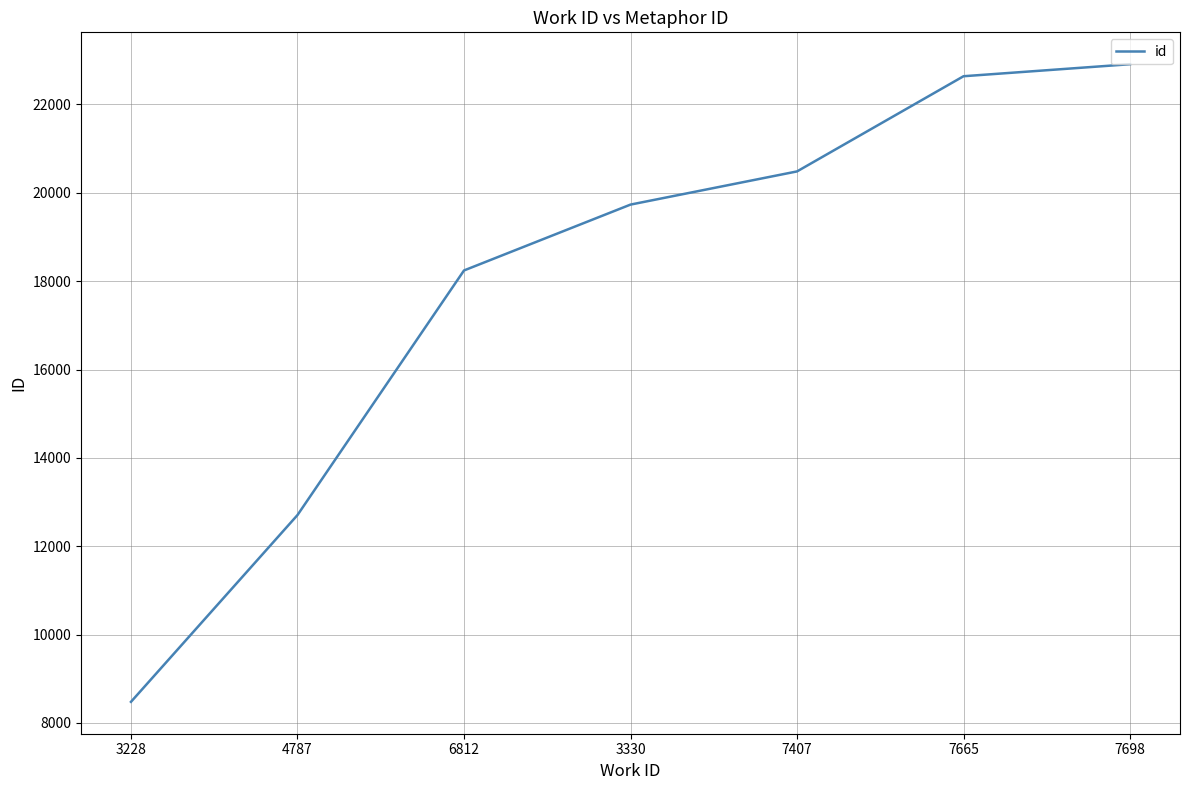

Approximately how many times larger is the value at 7698 compared to 4787?

1.8